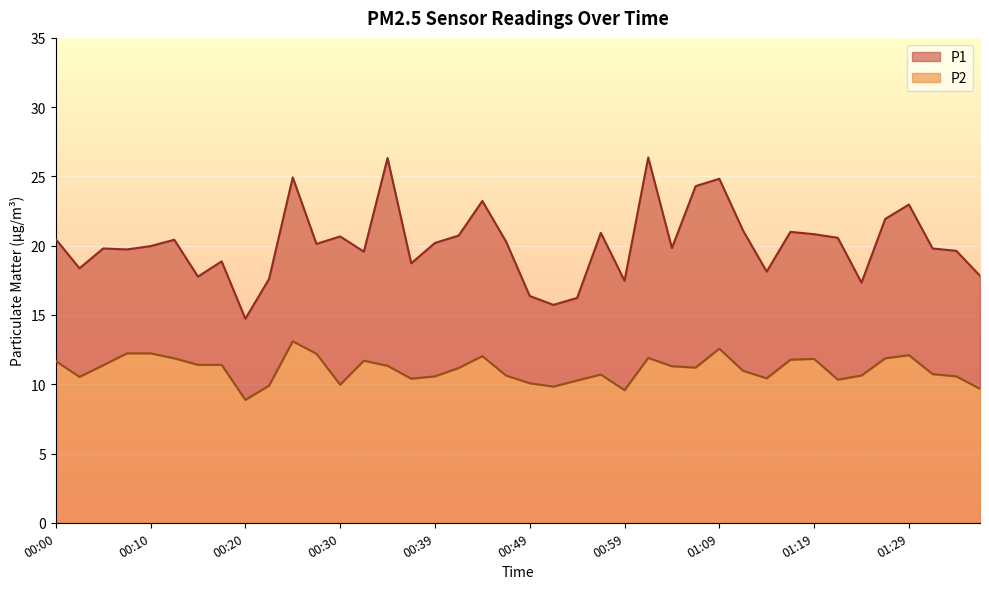

At 01:17, list the series in order from largest to smallest.

P1, P2